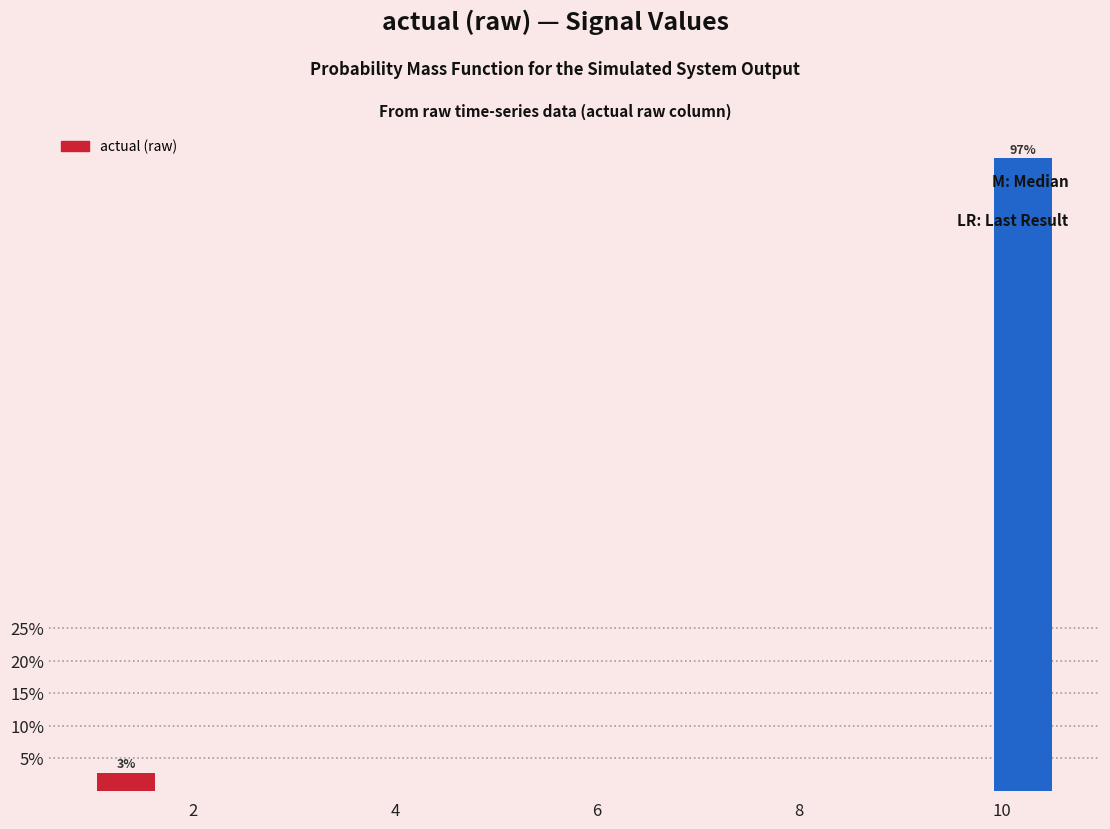

Around what value on the x-axis is the tallest bar? Give the approximate position of its centre, as read against the axis.

10.2